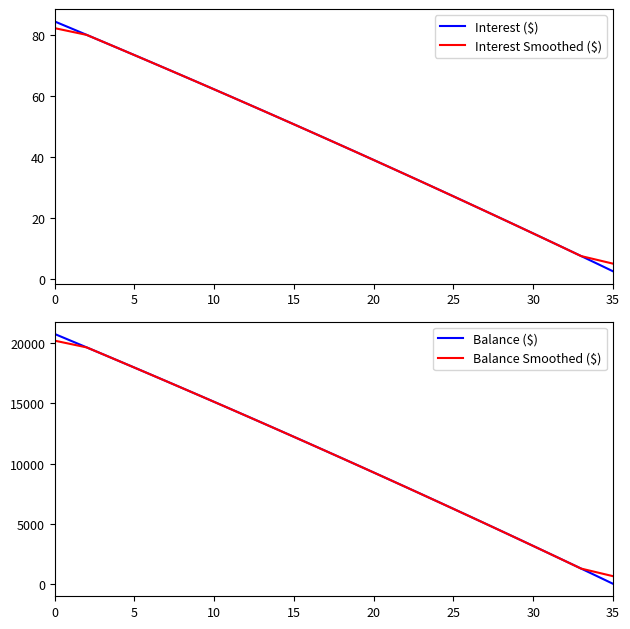

What is the difference between the maximum and minimum values in the Balance ($) series?

20772.0